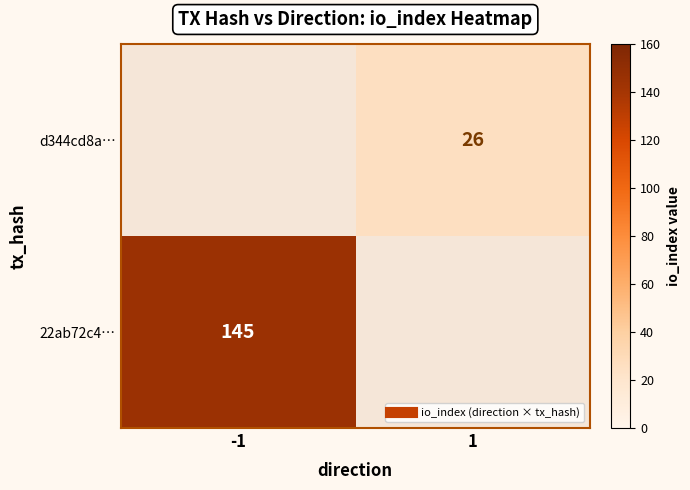

What is the sum of all d344cd8a… values?

26